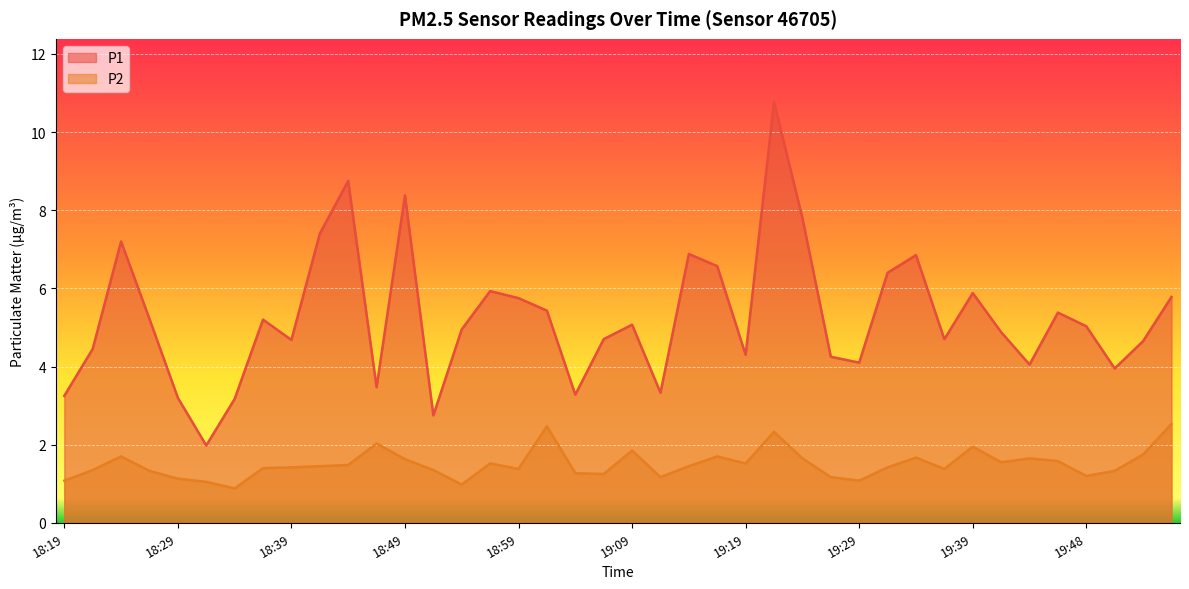

What is the sum of the P2 values at 18:49 and 18:32?

2.7